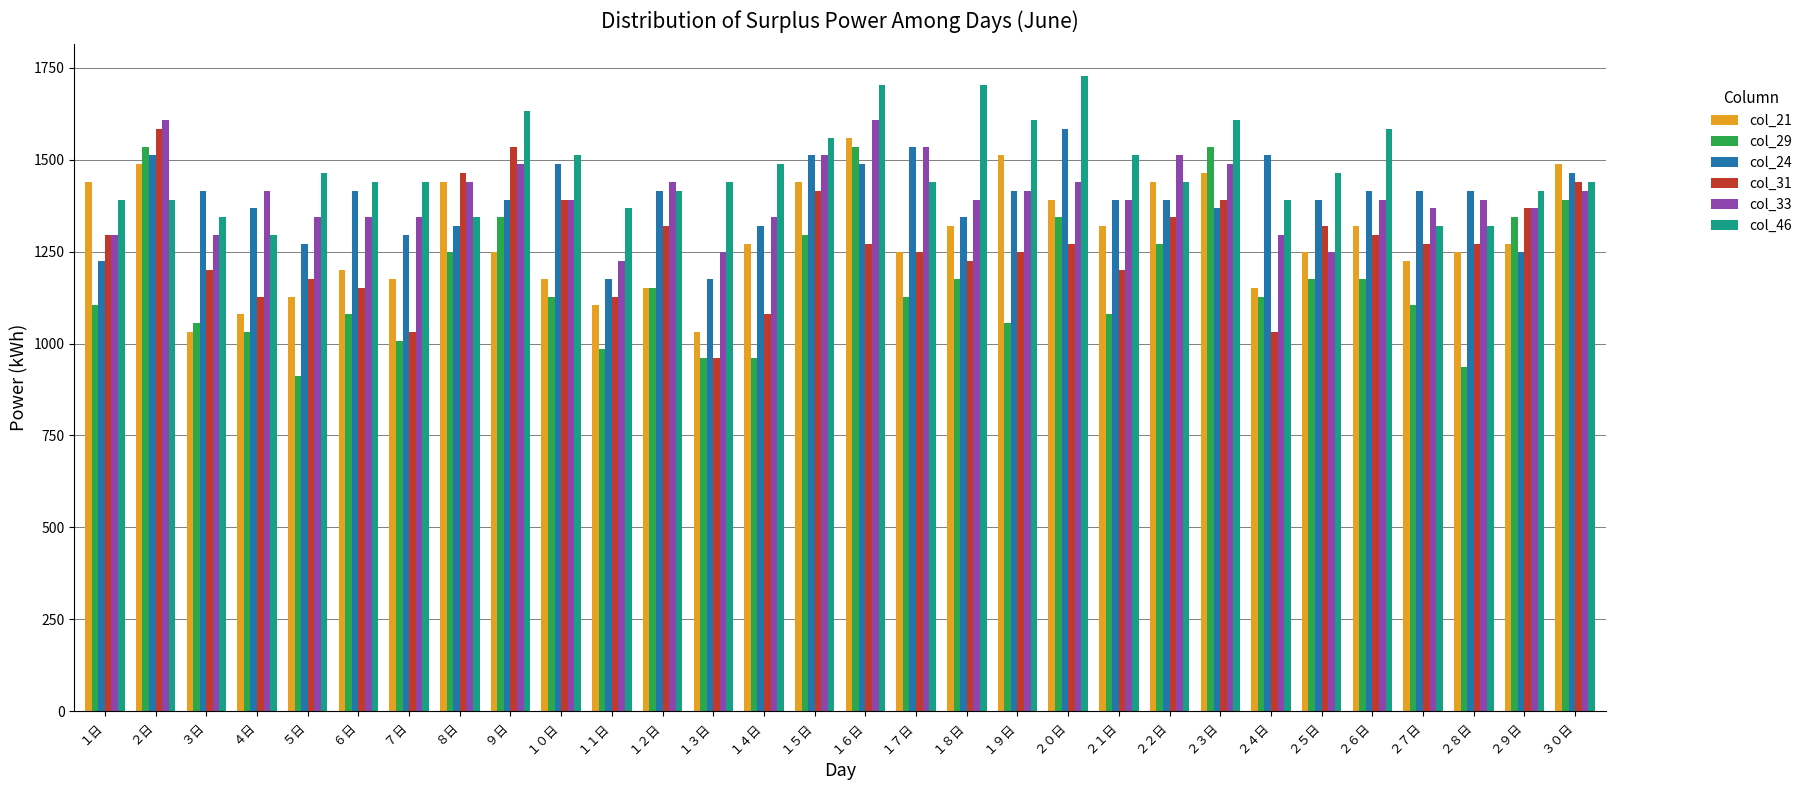

What is the value of the col_33 bar at the 24th from the left?

1296